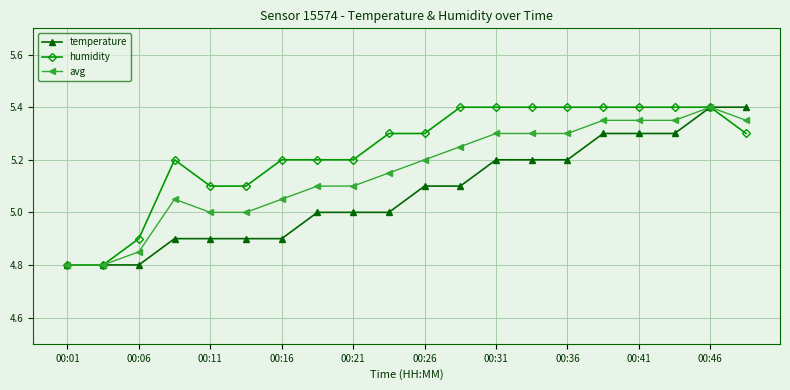

What is the minimum value shown in the chart?

4.8